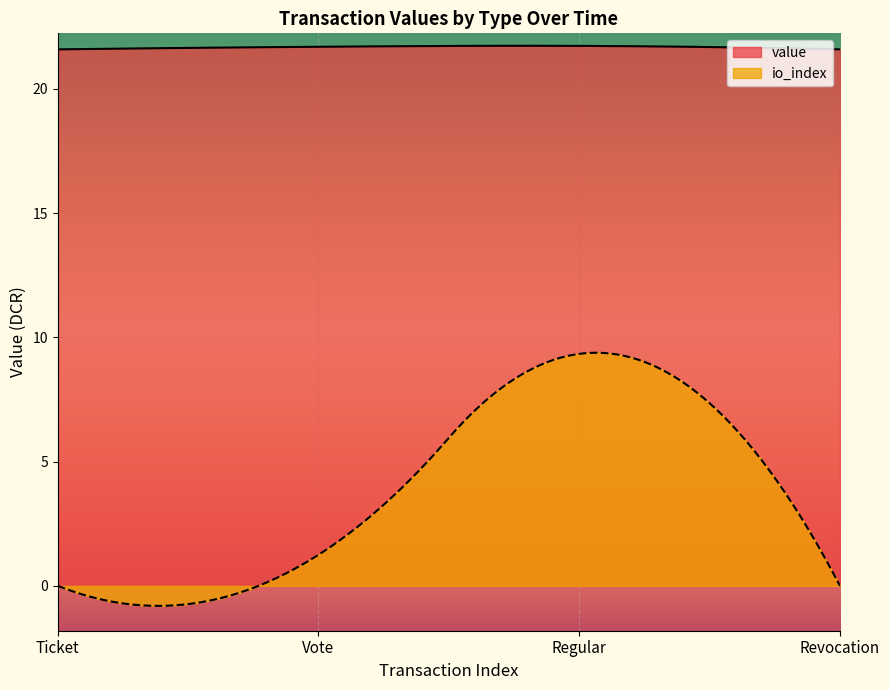

What are all the series names shown in the legend?

value, io_index